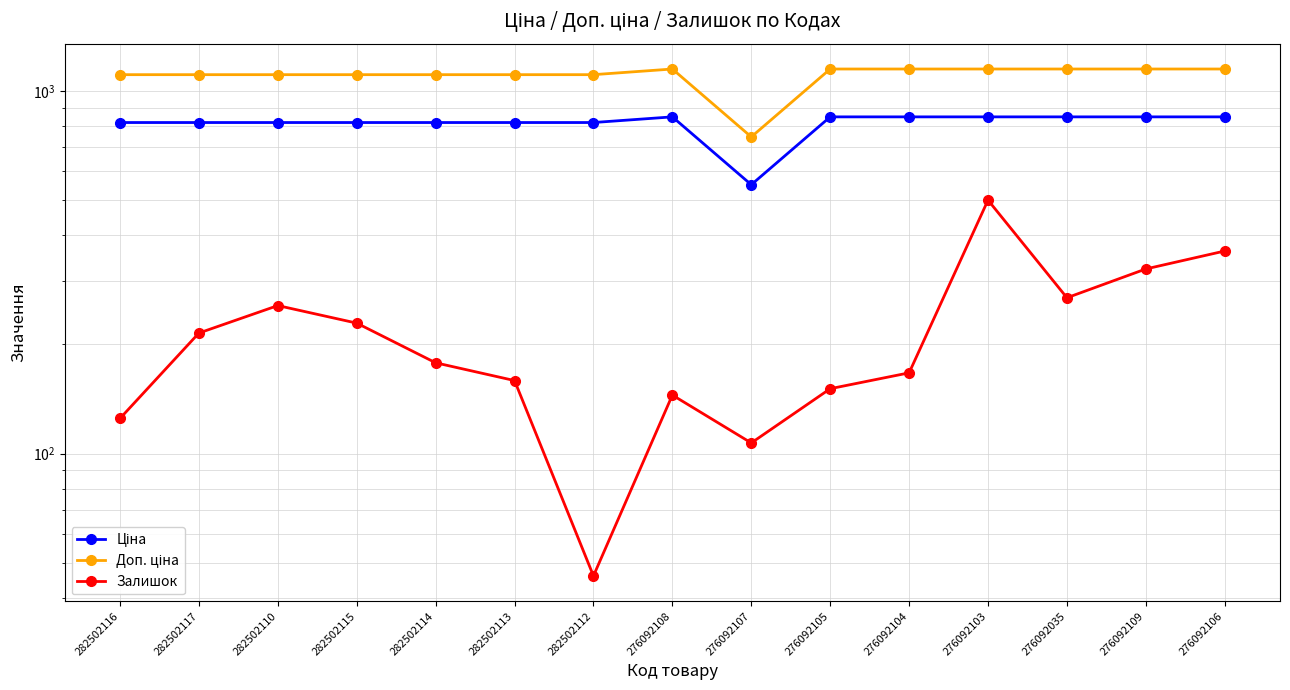

True or false: Доп. ціна and Залишок intersect in this chart.

False